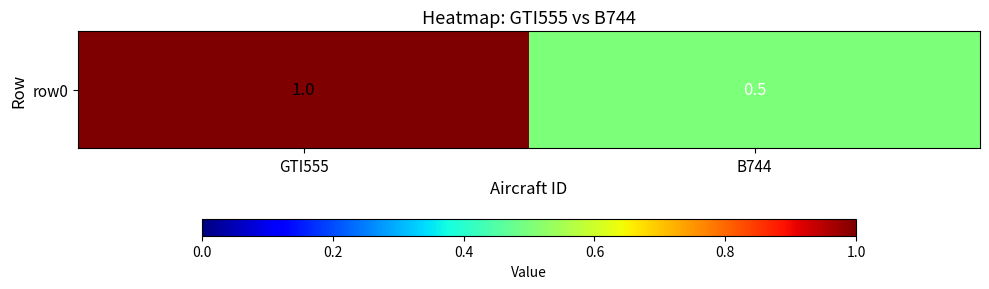

True or false: the data shows 0.5 at B744.

True